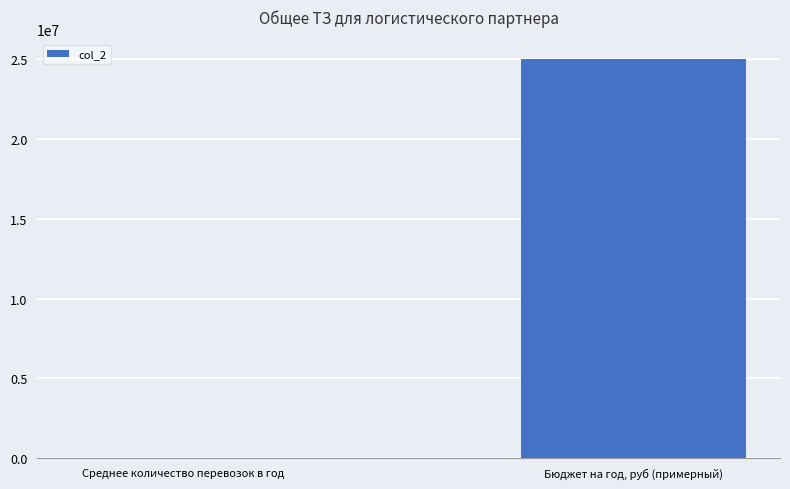

What is the sum of all values?

25023000